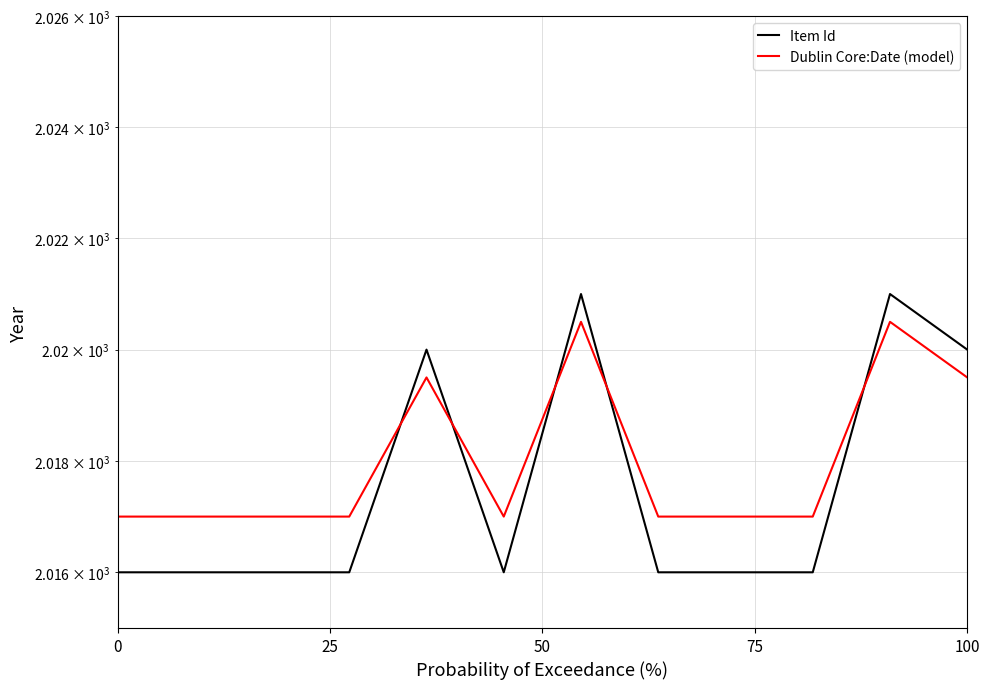

Reading left to right, list all the values displayed in this chart.

Item Id: 2016.0	2016.0	2016.0	2016.0	2020.0	2016.0	2021.0	2016.0	2016.0	2016.0	2021.0	2020.0
Dublin Core:Date (model): 2017.0	2017.0	2017.0	2017.0	2019.5	2017.0	2020.5	2017.0	2017.0	2017.0	2020.5	2019.5